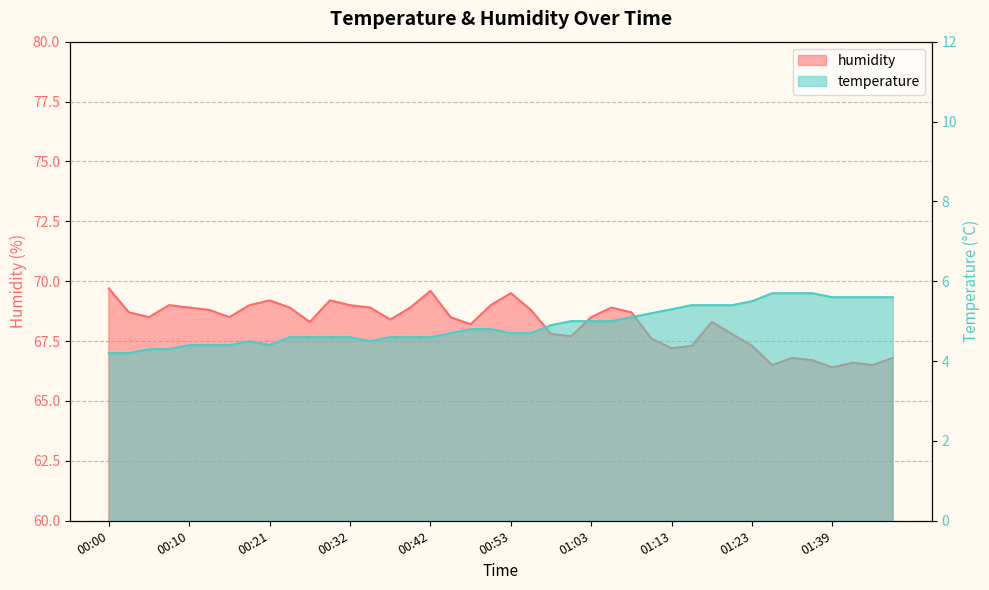

What is the smallest value displayed?

4.2